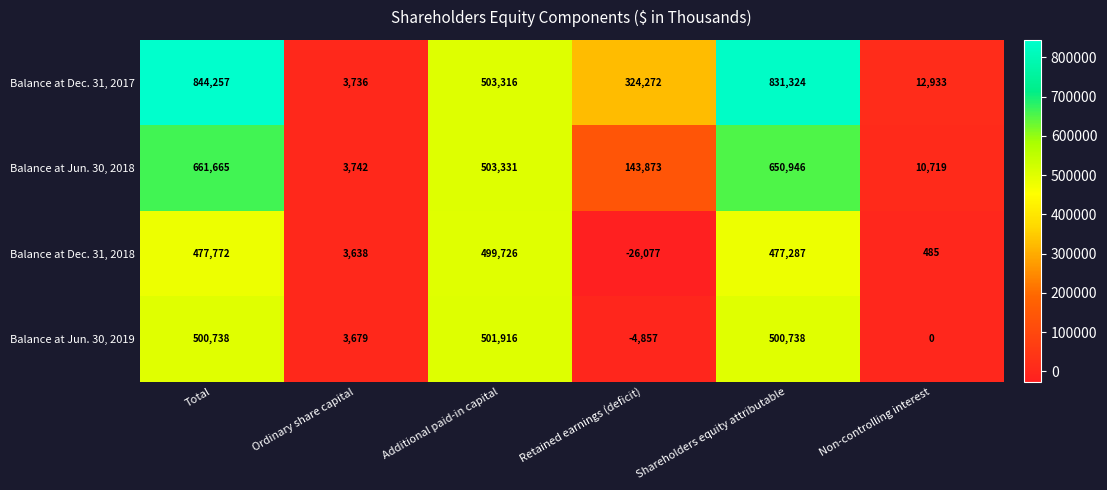

At which category does the chart reach its minimum across all series?

Retained earnings (deficit)